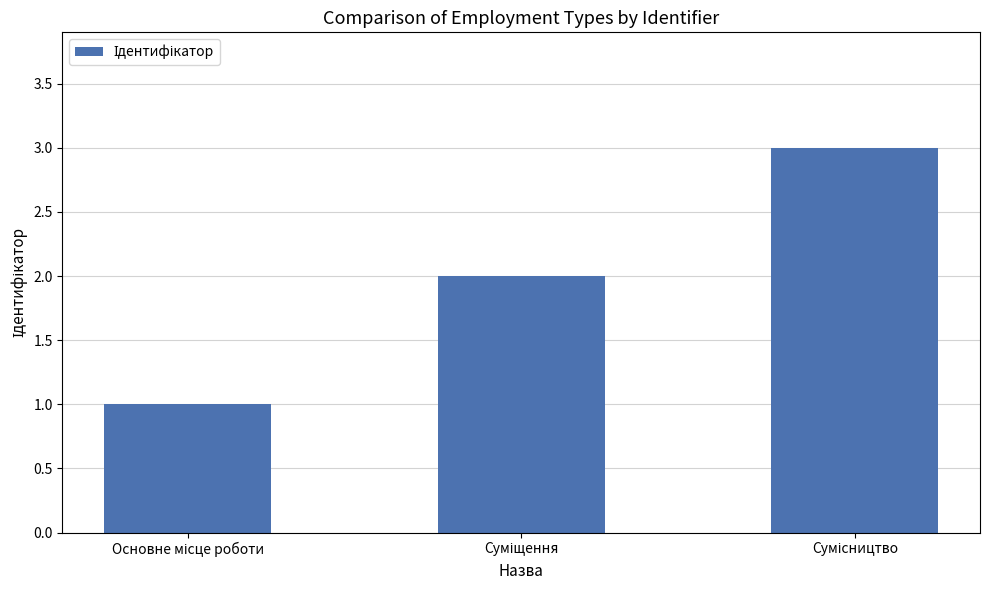

What is the sum of all values?

6